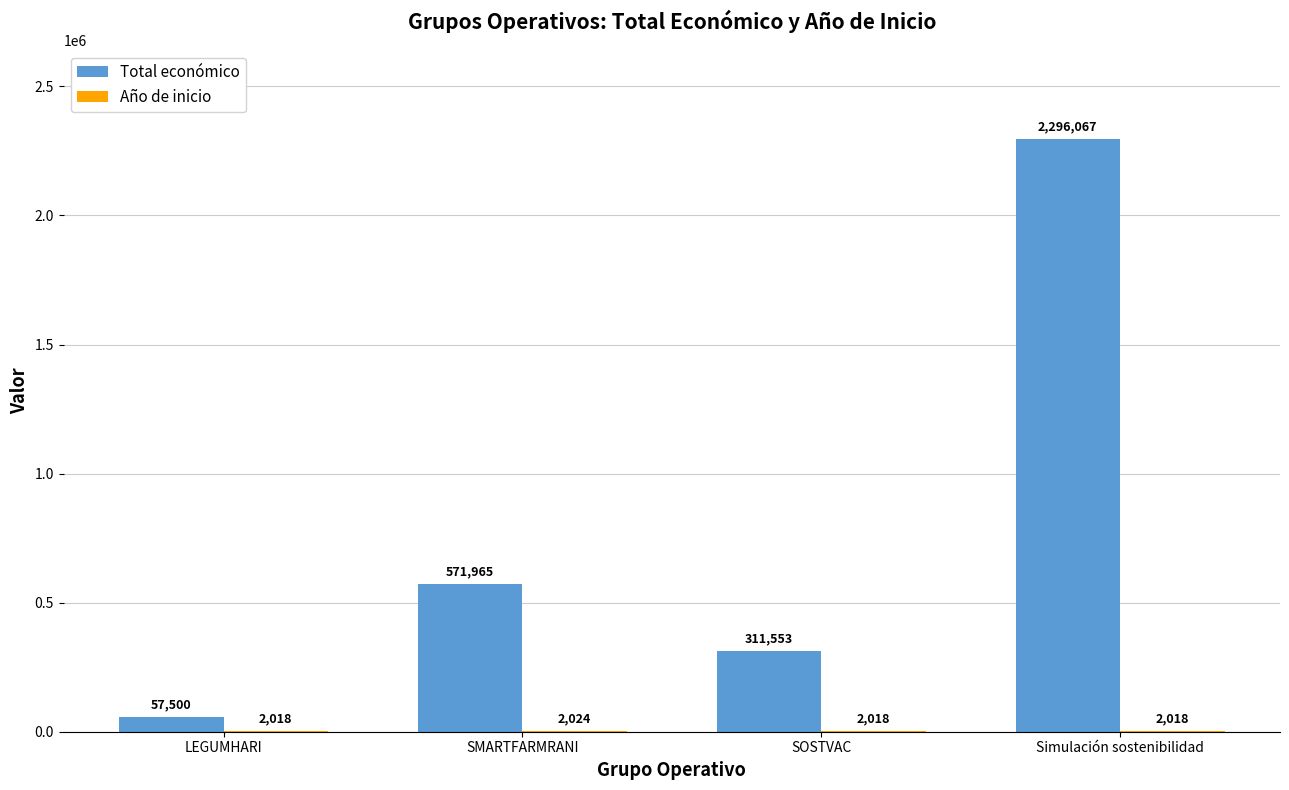

The Total económico series shows 777164 at SMARTFARMRANI. True or false?

False